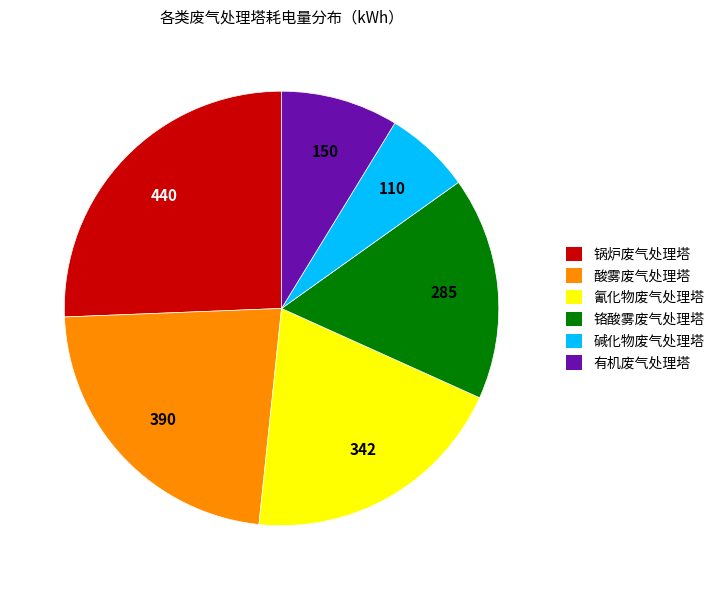

Does any single category account for the majority?

No